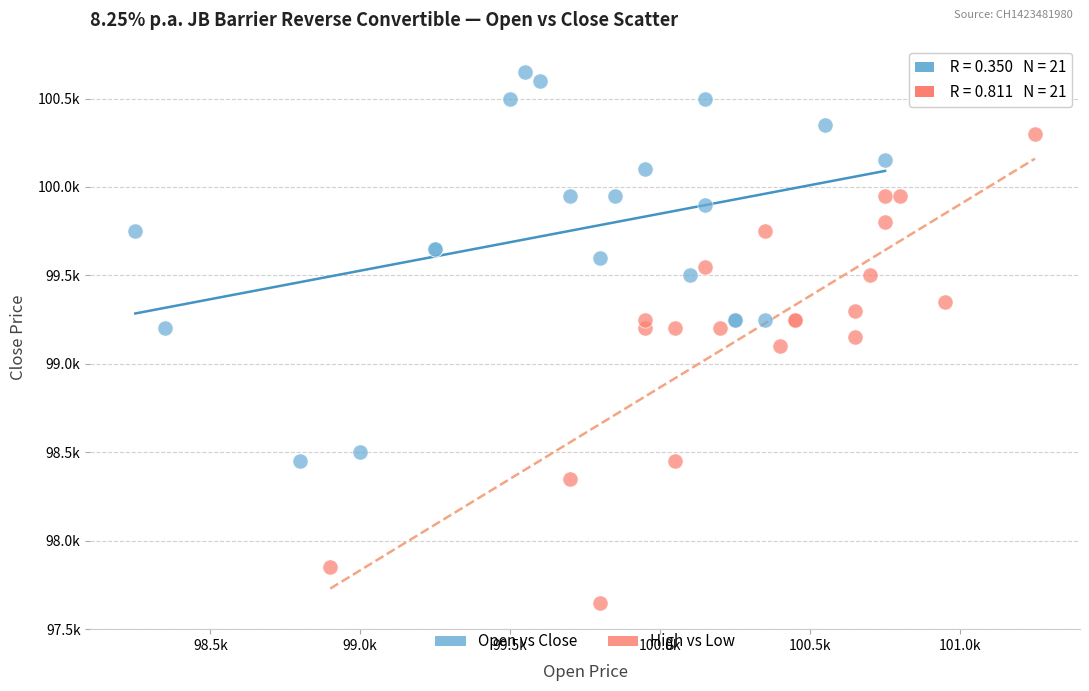

Which series has the widest spread of Y values?

High vs Low